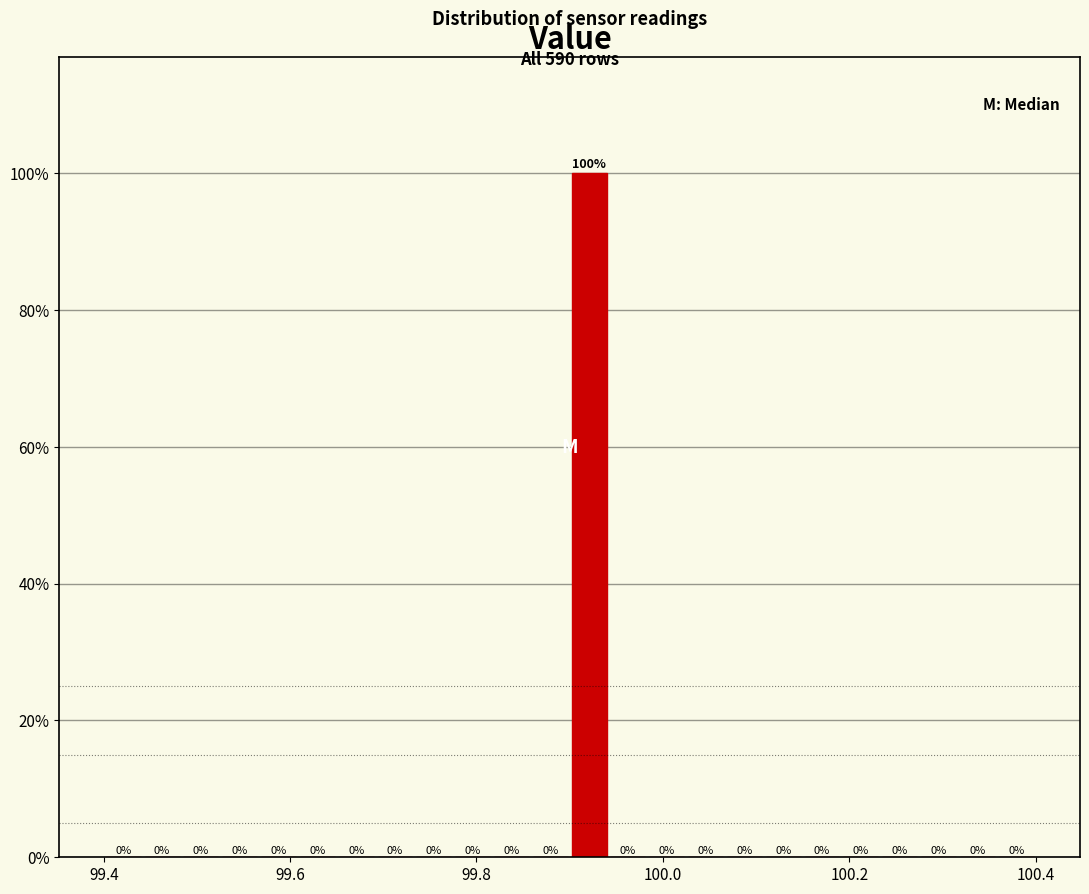

Around what value on the x-axis is the tallest bar? Give the approximate position of its centre, as read against the axis.

99.92